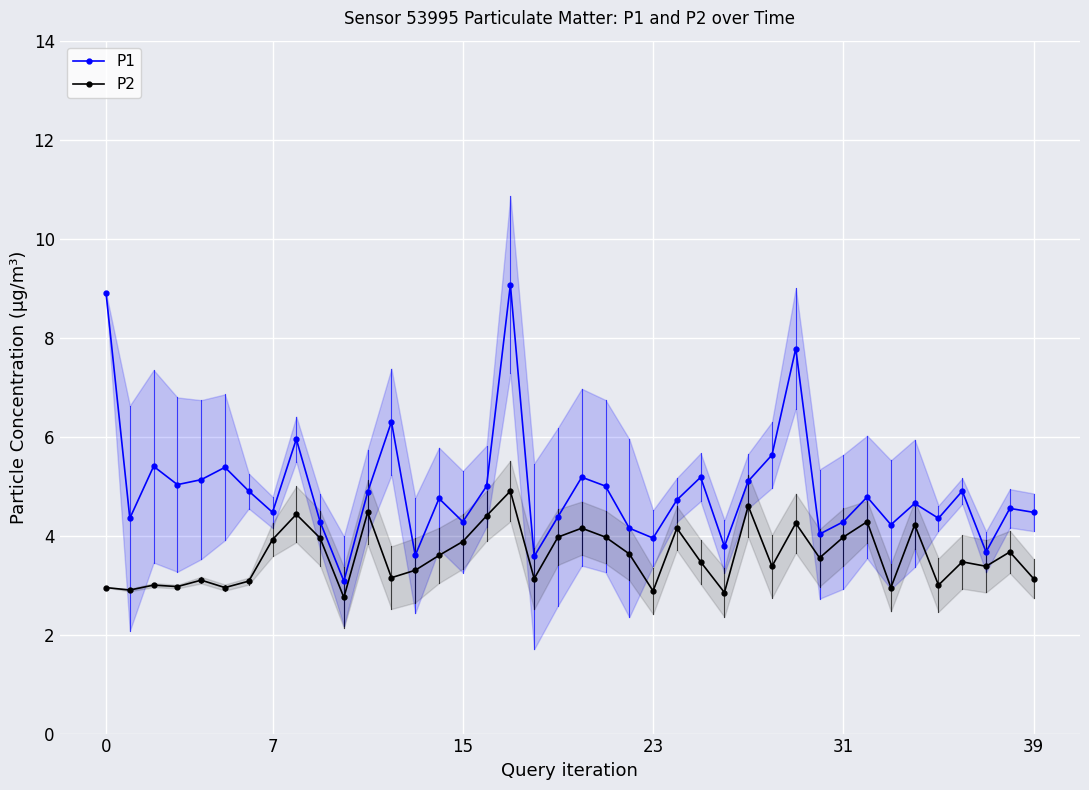

In P1, how many points are lower than both neighbors (excluding endpoints)?

13